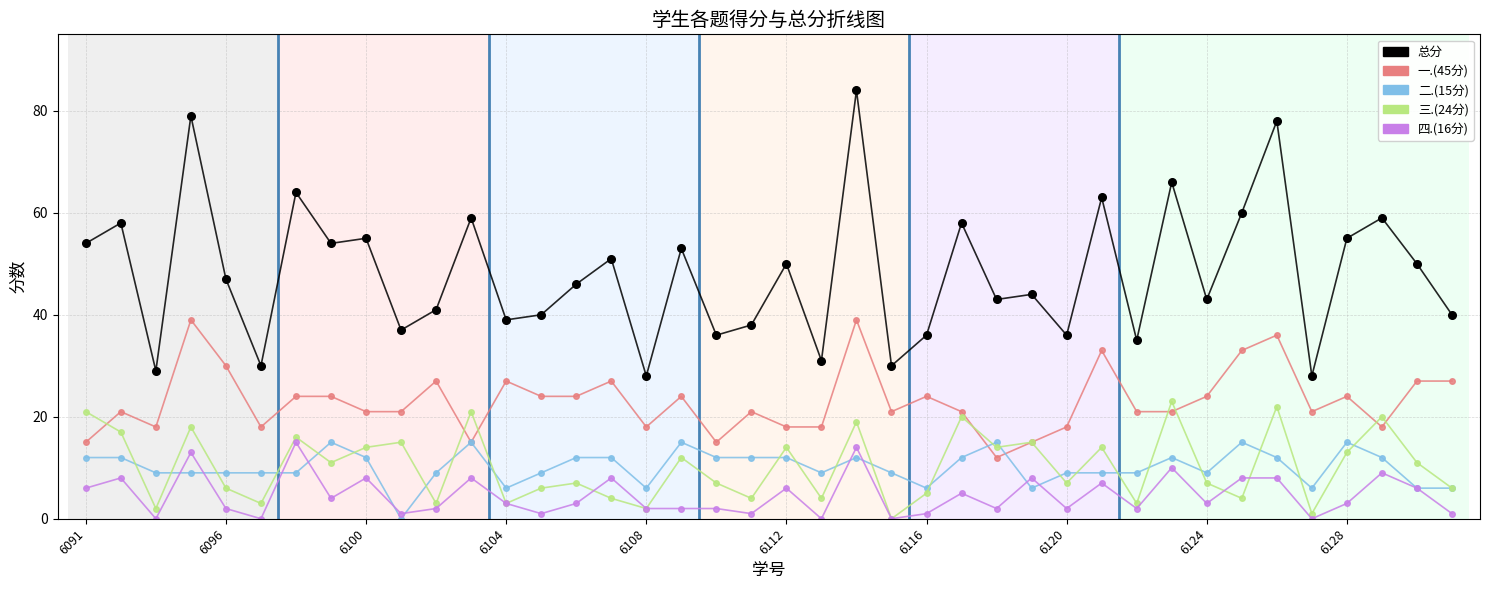

True or false: 总分 has more than 2 points higher than both neighbors.

True